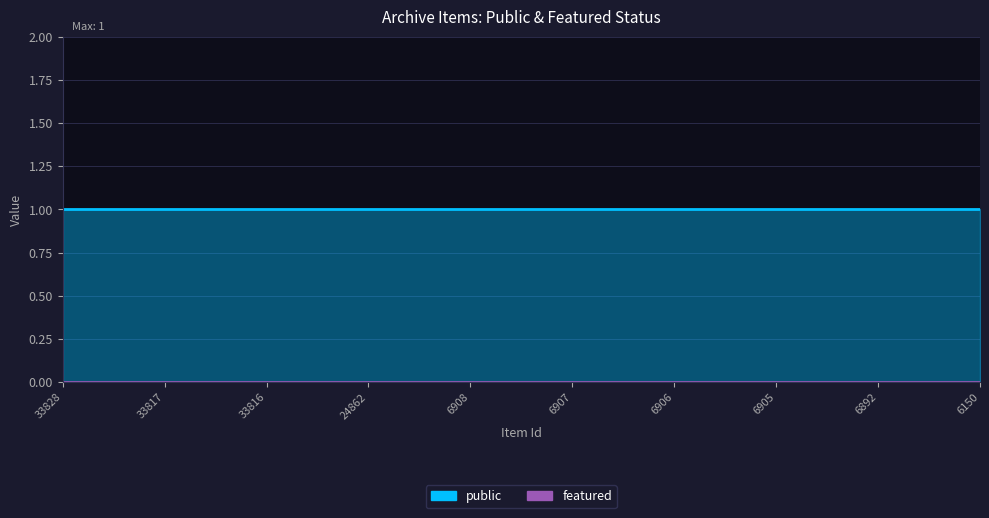

What is the value of the public point at the 7th from the left?

1